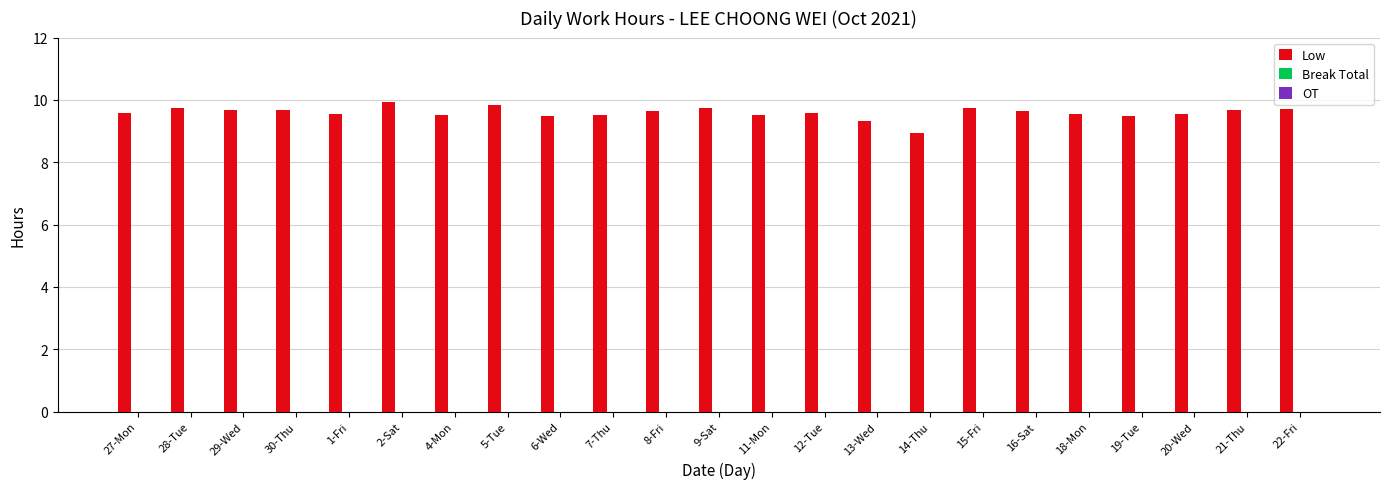

What is the label of the 8th bar from the left?

5-Tue